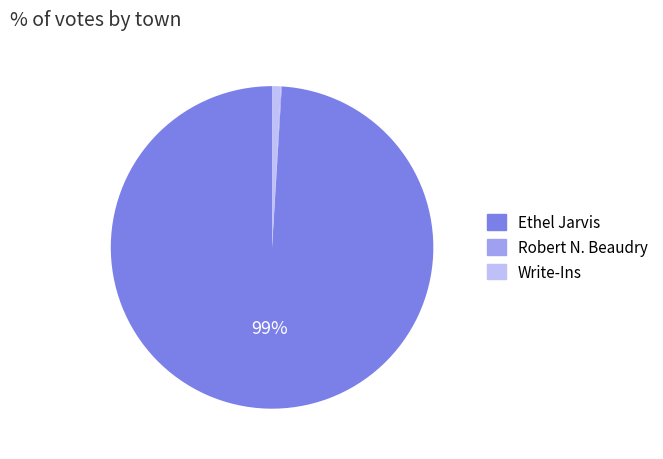

To the nearest percent, what is the difference between the largest and smallest slice percentages?

99%